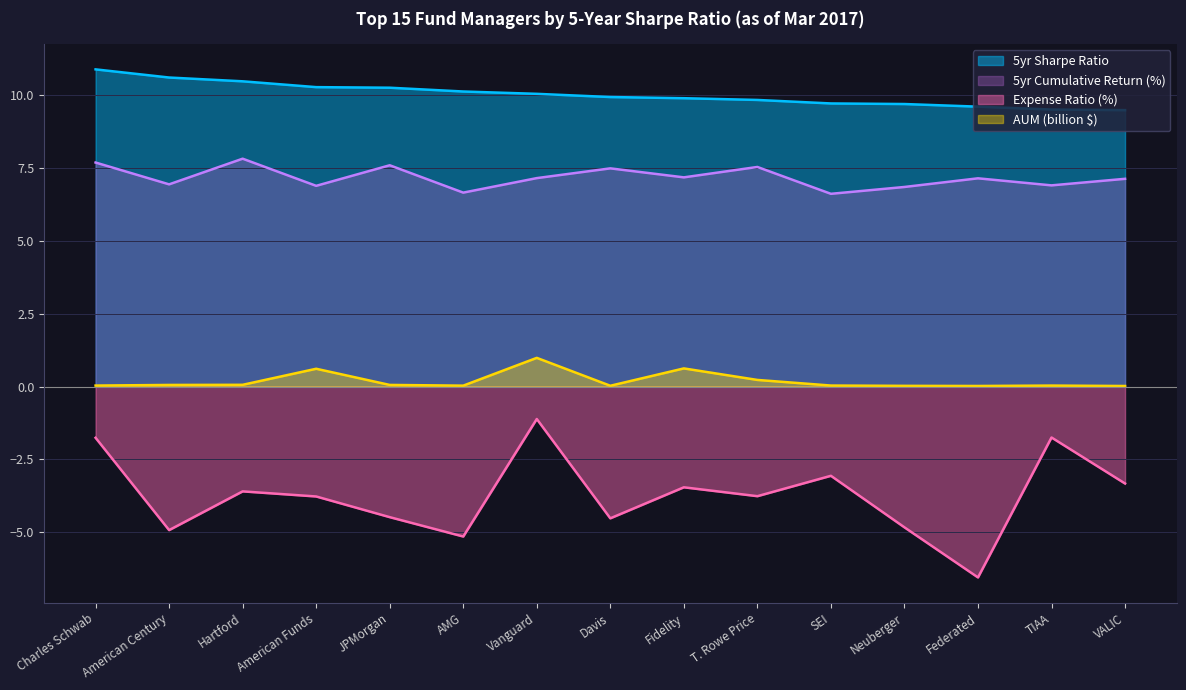

Rank the series by their average value, from lowest to highest.

Expense Ratio (%), AUM (billion $), 5yr Cumulative Return (%), 5yr Sharpe Ratio